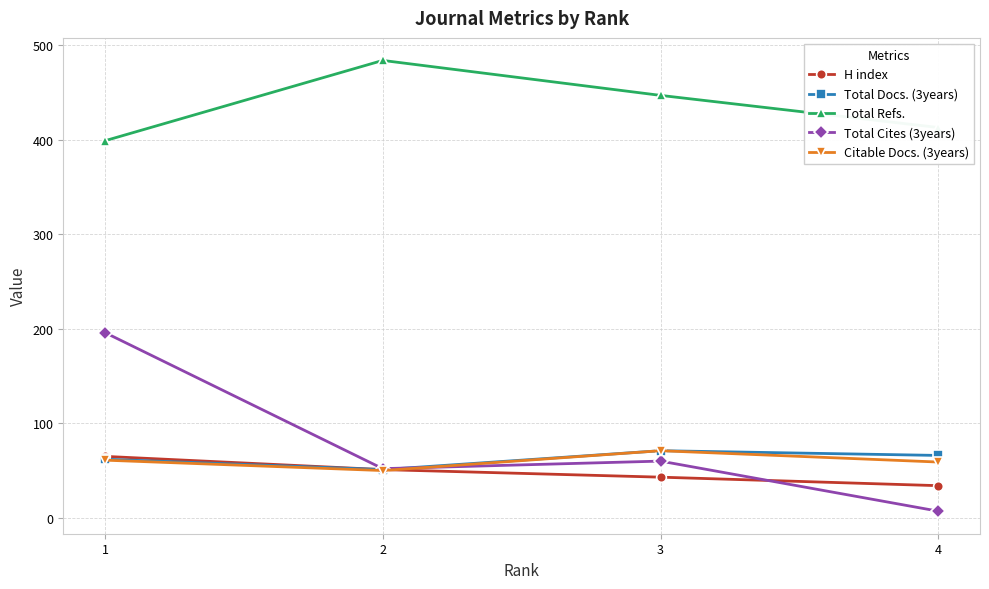

What is the difference between the Total Docs. (3years) values at 4 and 2?

15